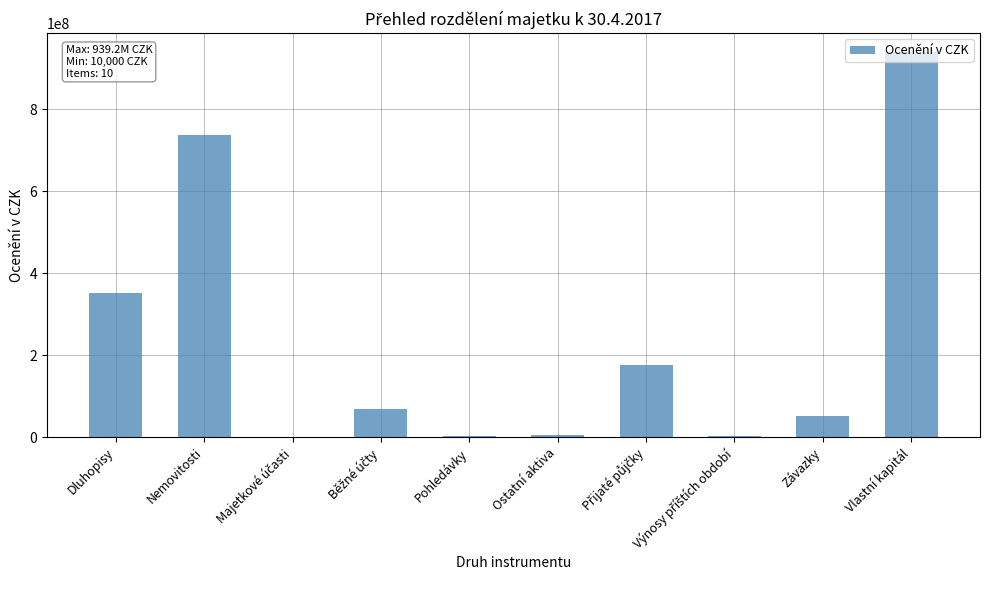

What is the change in value from Nemovitosti to Vlastní kapitál?

+201674587.4